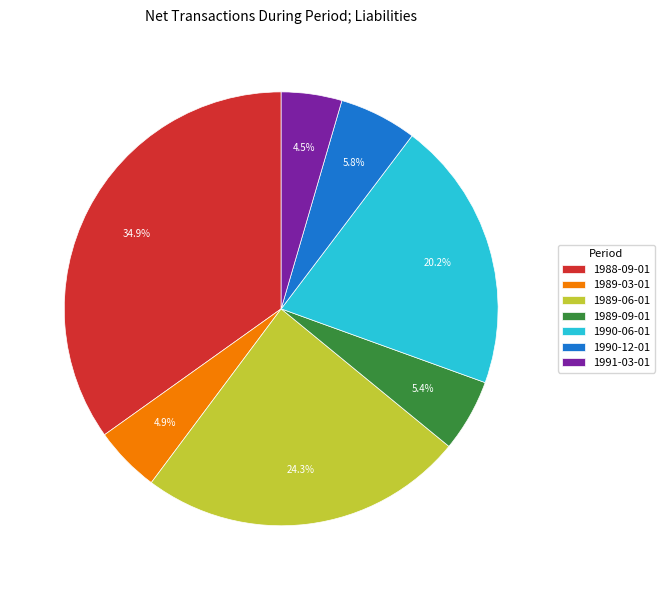

Is there any slice that represents more than half of the pie?

No